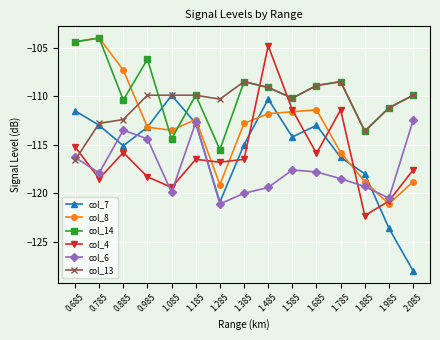

Which series has the largest total across all categories?

col_14